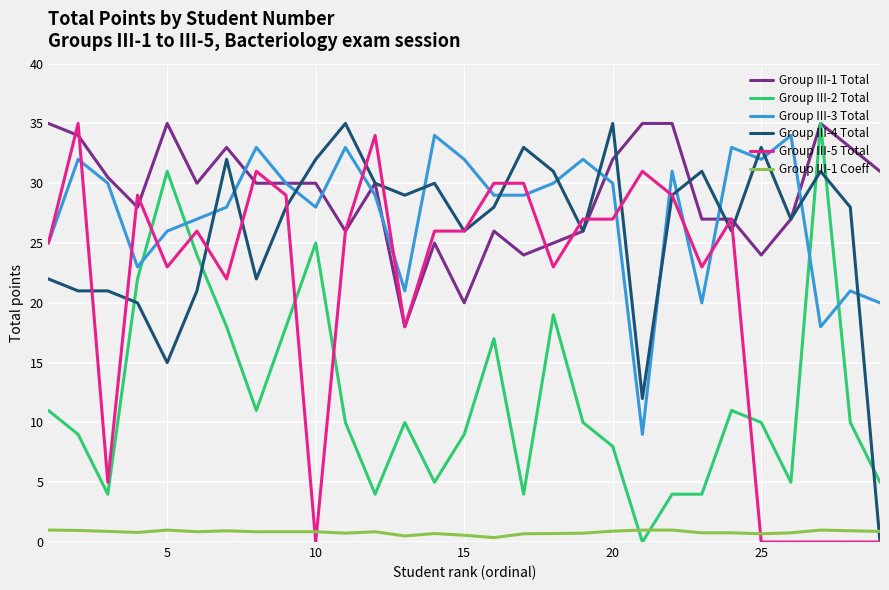

True or false: Group III-1 Coeff and Group III-2 Total intersect in this chart.

True